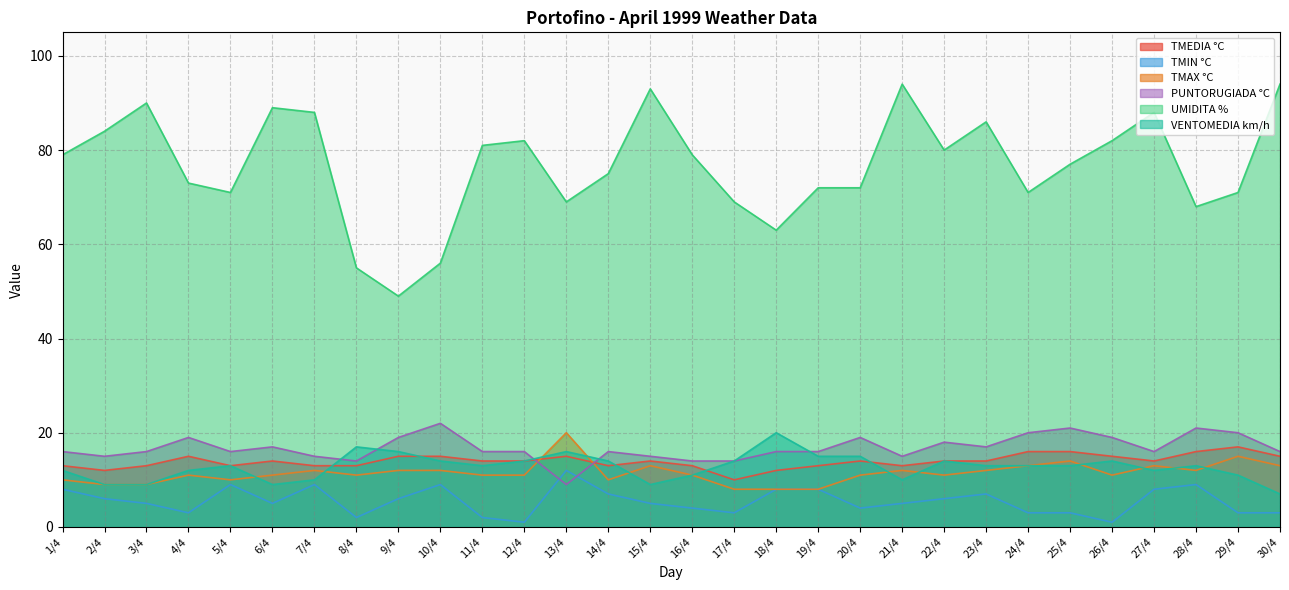

What is the maximum value shown in the chart?

94